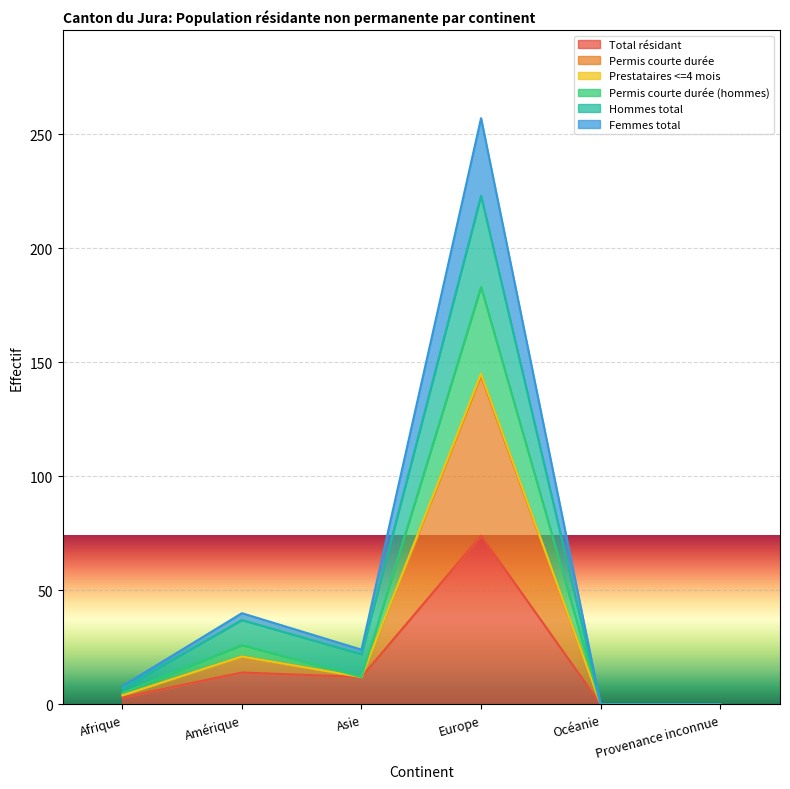

True or false: Hommes total and Permis courte durée intersect in this chart.

False